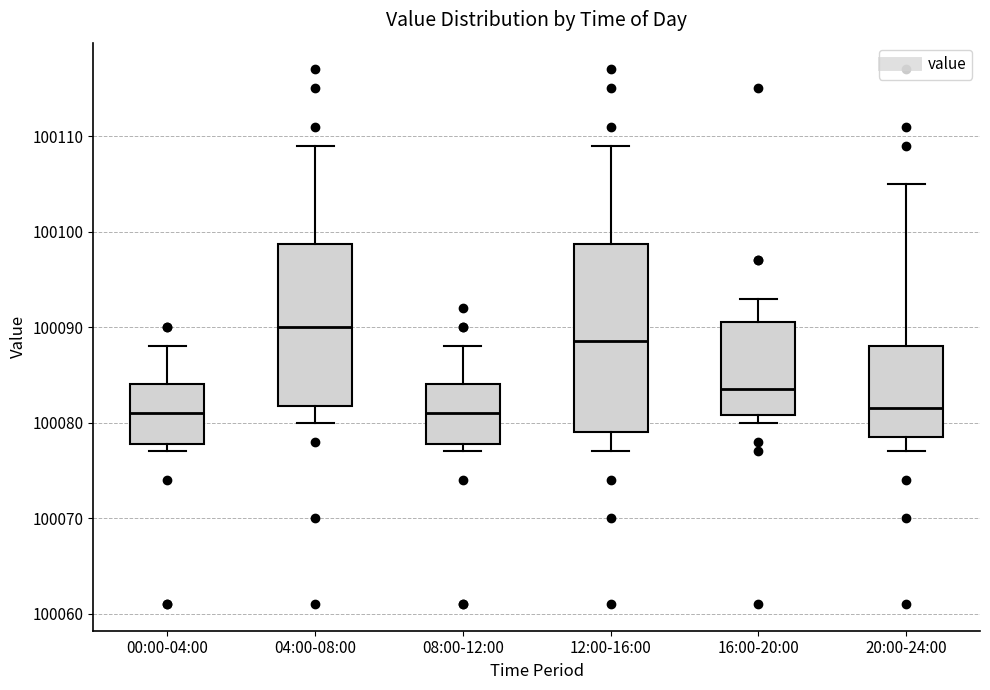

Reading left to right, transcribe this box plot: for each box, give where its median line is, the range the box spans, and where its two whiskers end, as read against the y-axis. The values are not printed on the chart, so give them approximately, as read against the axis.

00:00-04:00: median 100081, box 100078 to 100084, whiskers 100077 to 100088
04:00-08:00: median 100090, box 100082 to 100099, whiskers 100080 to 100109
08:00-12:00: median 100081, box 100078 to 100084, whiskers 100077 to 100088
12:00-16:00: median 100089, box 100079 to 100099, whiskers 100077 to 100109
16:00-20:00: median 100084, box 100081 to 100091, whiskers 100080 to 100093
20:00-24:00: median 100082, box 100079 to 100088, whiskers 100077 to 100105